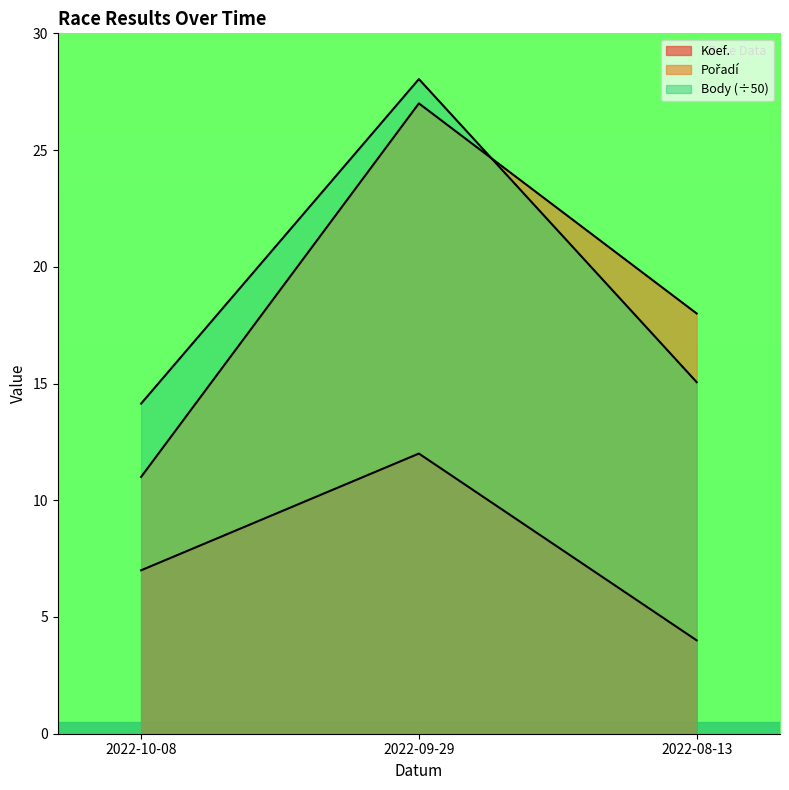

List the series in order of their peak value, lowest first.

Pořadí, Koef., Body